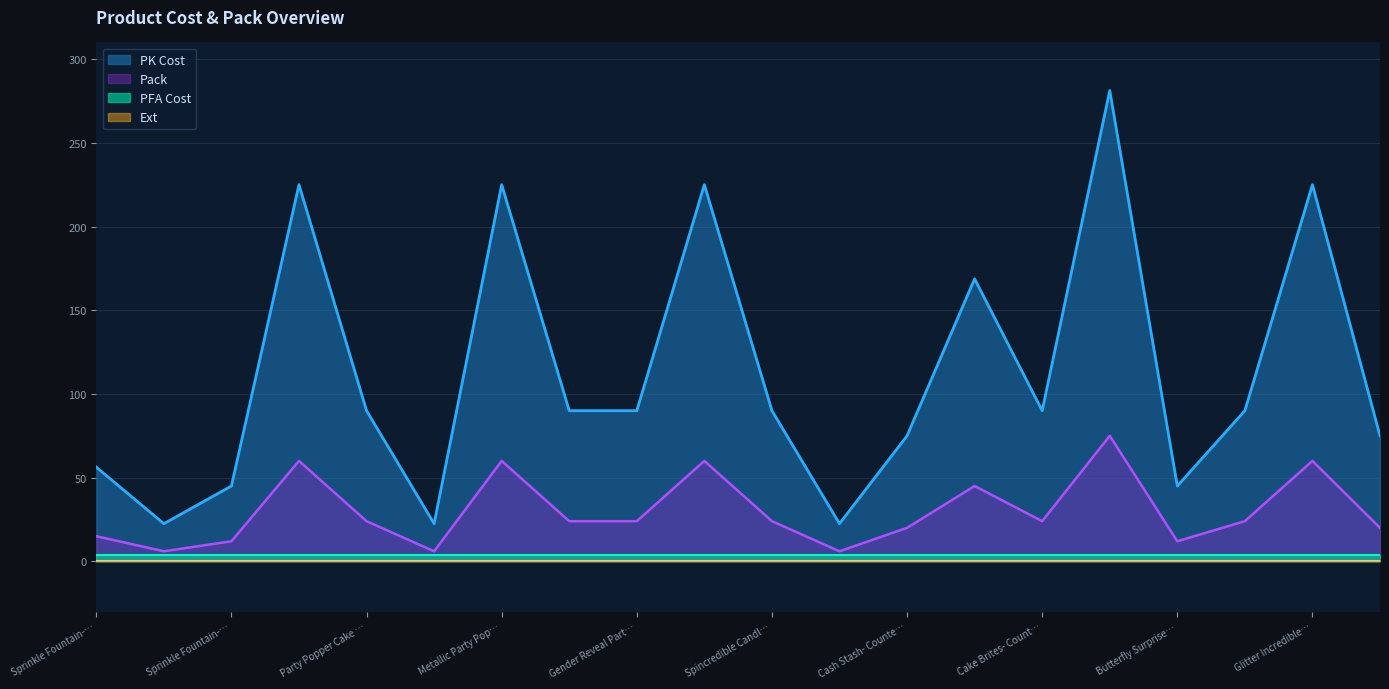

Which series changed the most between Sprinkle Fountain- Open Stock and Metallic Party Popper Cake Topper CDU?

PK Cost